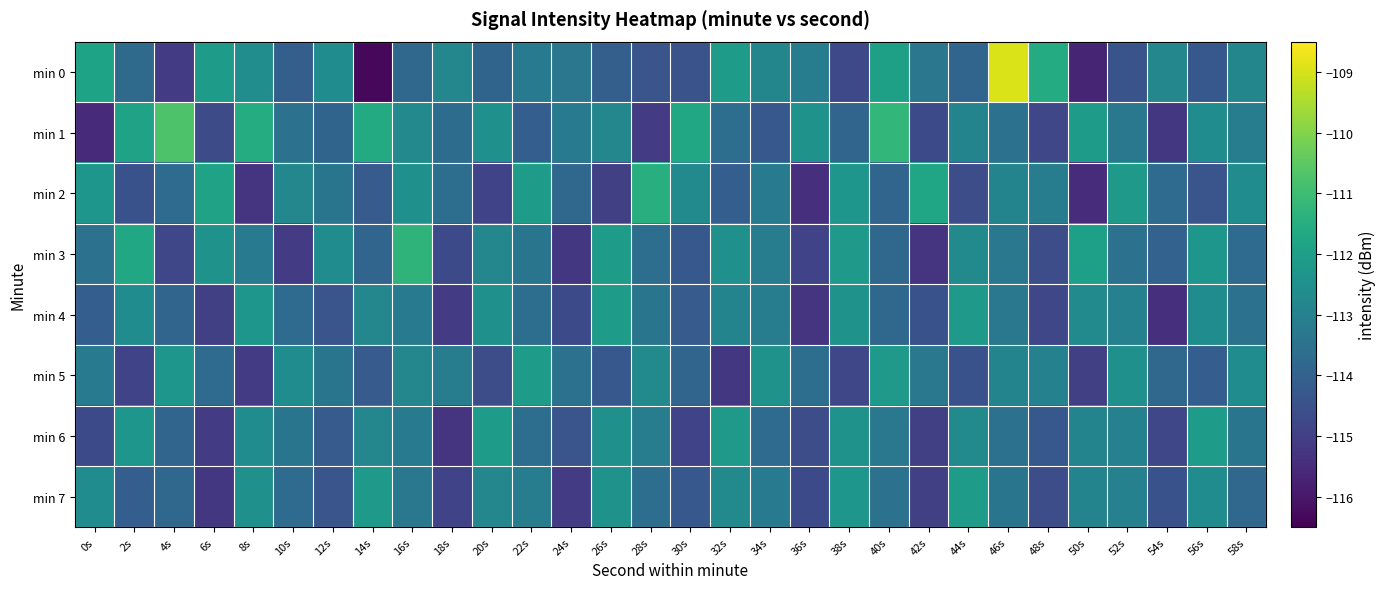

Which series has the widest spread of values?

min 0